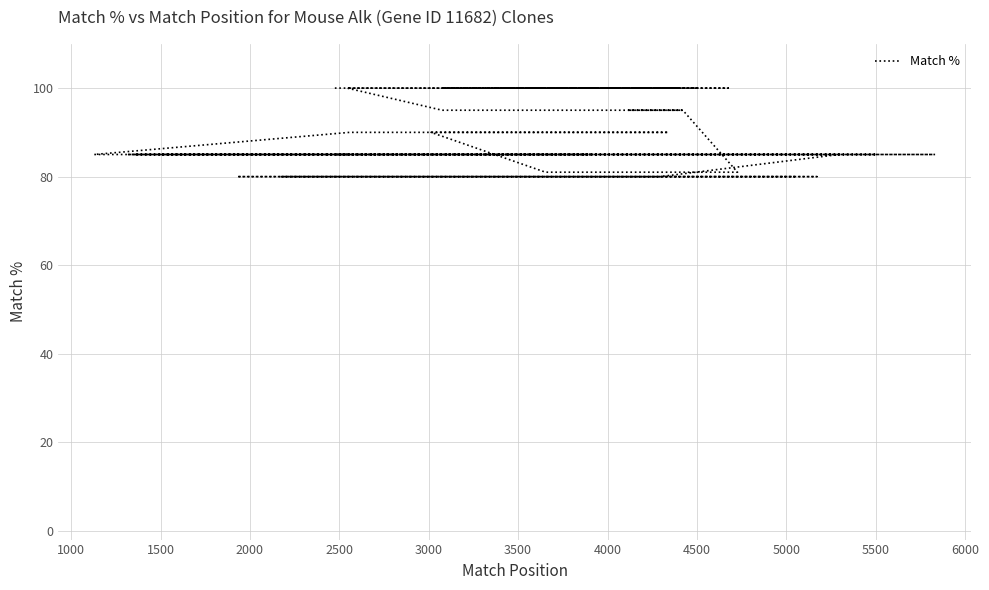

Does the chart have visible grid lines?

Yes